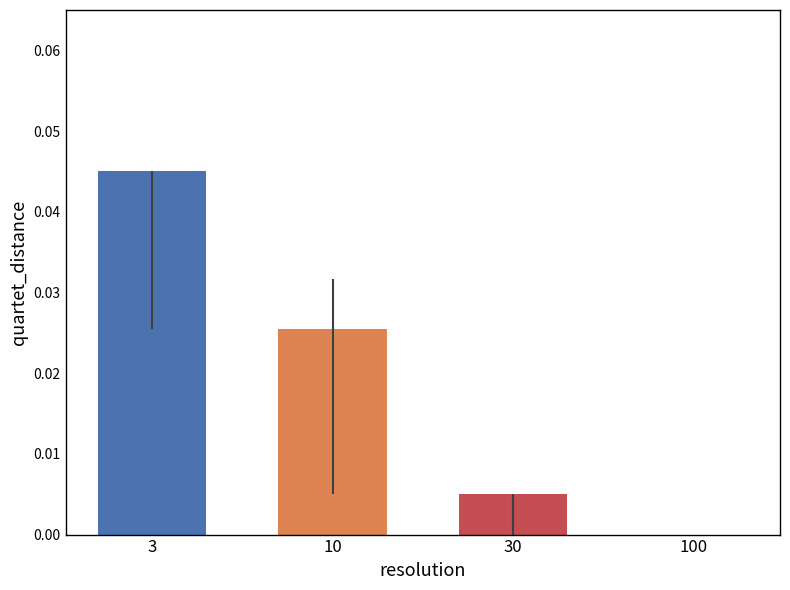

True or false: the data shows 0.0 at 30.

True